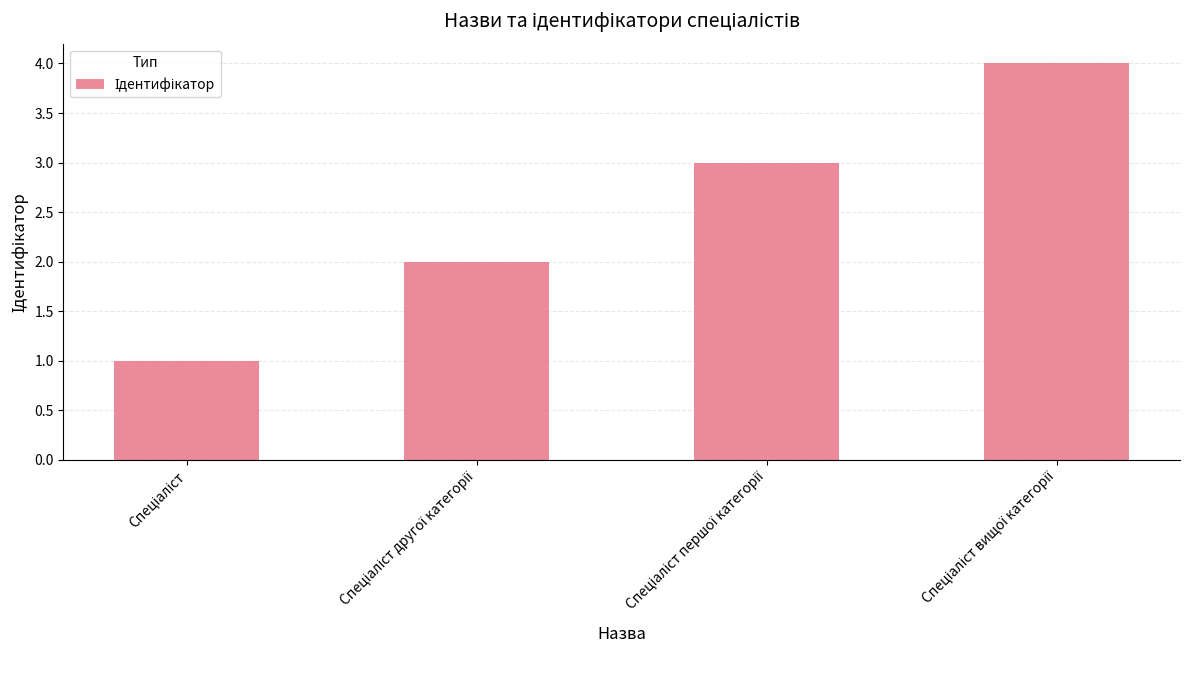

What is the sum of all values?

10